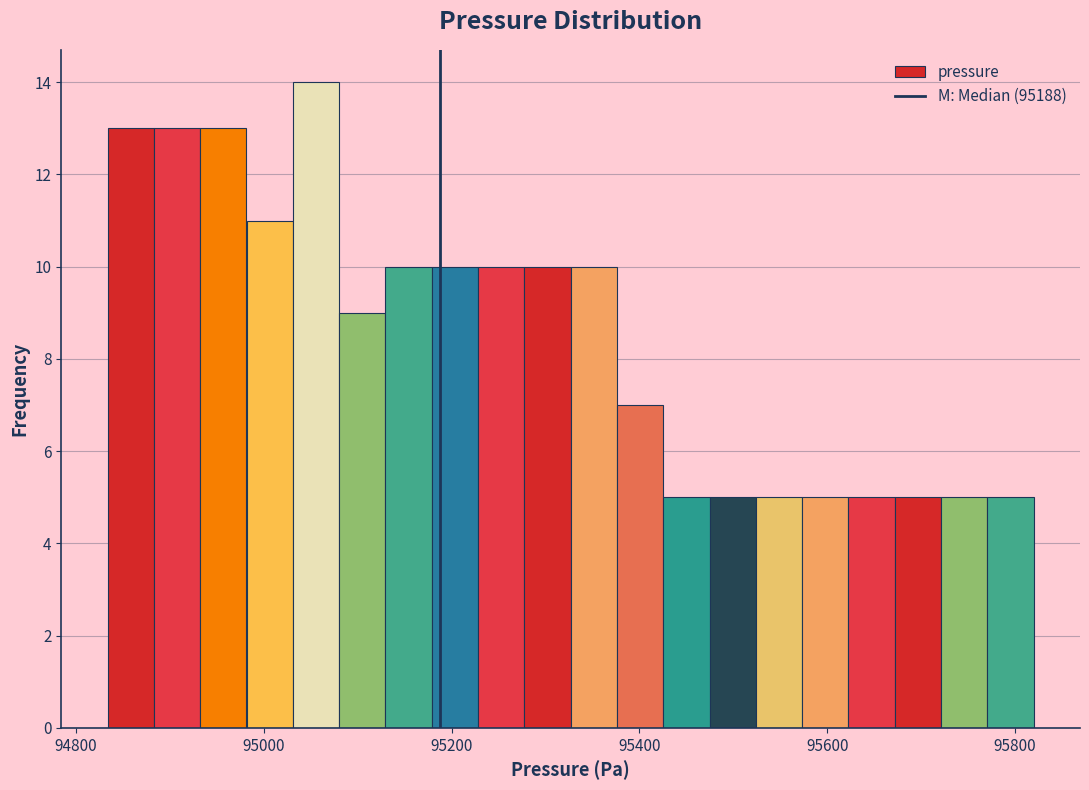

Around what value on the x-axis is the tallest bar? Give the approximate position of its centre, as read against the axis.

95060